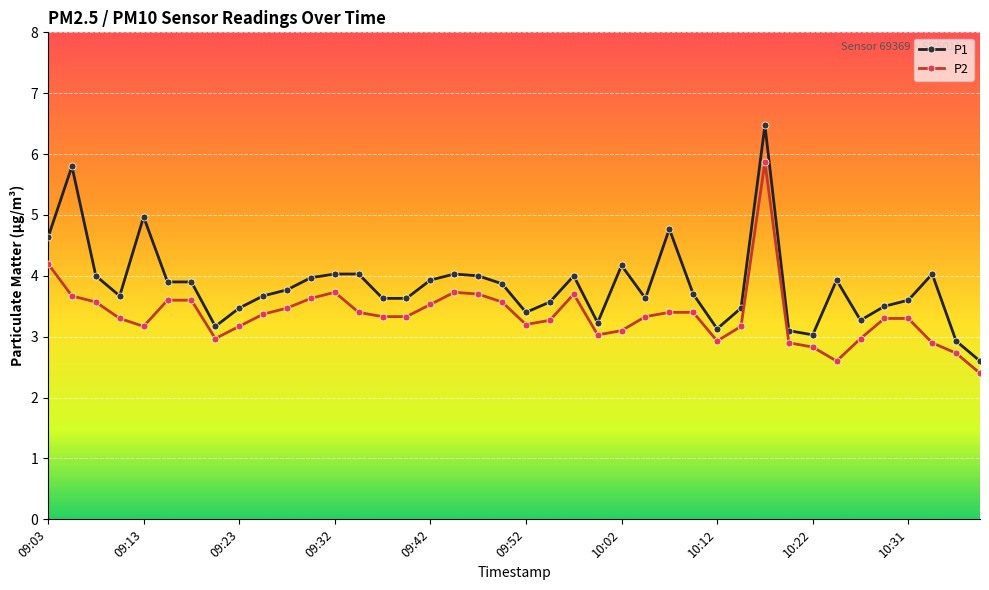

What is the difference between the maximum and minimum values in the P2 series?

3.5